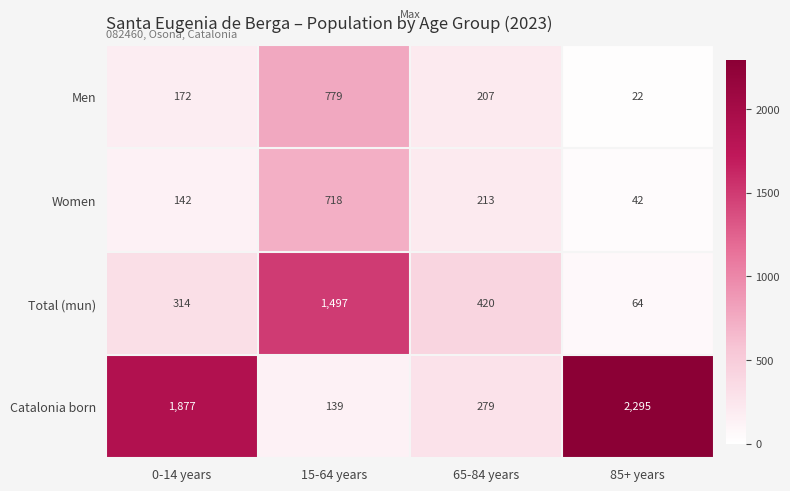

At which label is Catalonia born closest to 1217?

0-14 years